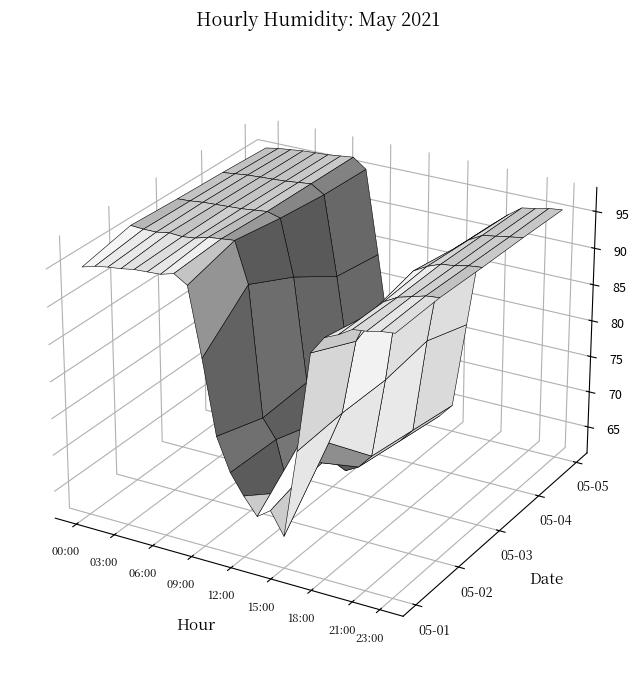

Reading left to right, extract all data points from this chart.

2021-05-01: 94.8	95.3	95.6	95.8	96.1	96.2	96.3	96.8	95.7	86.6	76.7	72.3	69.6	67.3	68.6	65.6	77.5	90.8	93.2	94.0	95.1	95.3	95.7	95.9
2021-05-02: 96.3	96.2	96.2	96.5	96.4	96.6	97.1	97.3	97.5	92.1	74.6	72.1	65.3	73.1	70.4	73.5	78.0	88.0	92.0	94.0	95.0	95.5	96.0	96.2
2021-05-03: 96.0	96.1	96.3	96.4	96.5	96.6	96.8	97.0	96.5	89.0	75.0	70.0	66.0	64.0	65.0	67.0	78.0	91.0	93.5	94.5	95.2	95.4	95.8	96.0
2021-05-04: 95.8	96.0	96.2	96.3	96.4	96.5	96.7	96.9	95.8	85.0	73.0	69.0	66.0	63.0	64.0	66.0	79.0	90.0	92.5	94.0	95.0	95.3	95.6	95.9
2021-05-05: 95.5	95.8	96.0	96.2	96.3	96.4	96.6	96.8	95.5	84.0	72.0	68.0	65.0	62.0	63.0	65.0	77.0	89.0	92.0	93.5	94.8	95.1	95.5	95.7